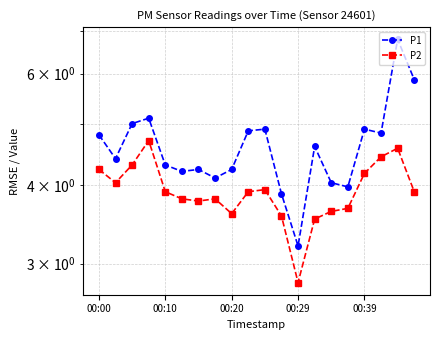

What is the difference between the P1 values at 15 and 5?

0.2